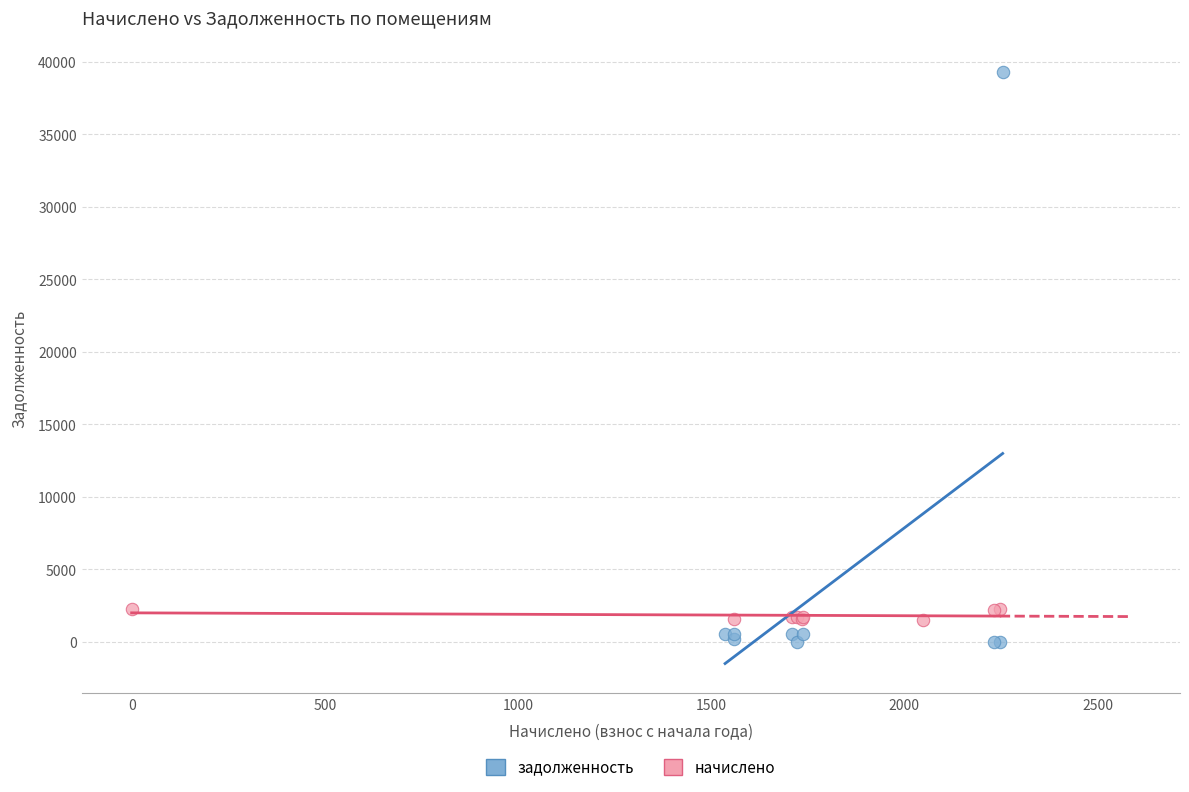

What are all the series names shown in the legend?

задолженность, начислено